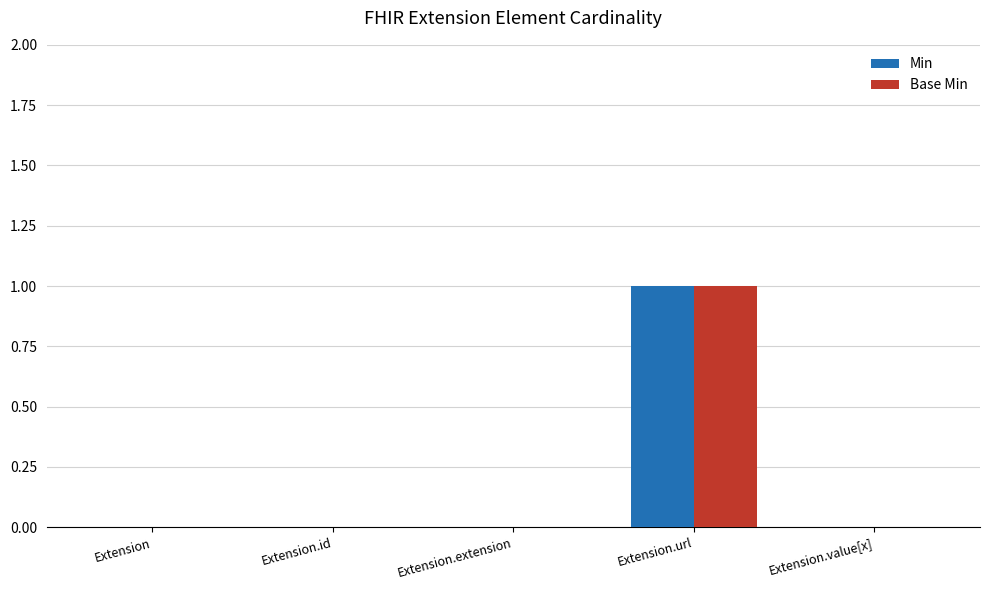

Reading right to left, list all the values displayed in this chart.

Min: 0	1	0	0	0
Base Min: 0	1	0	0	0